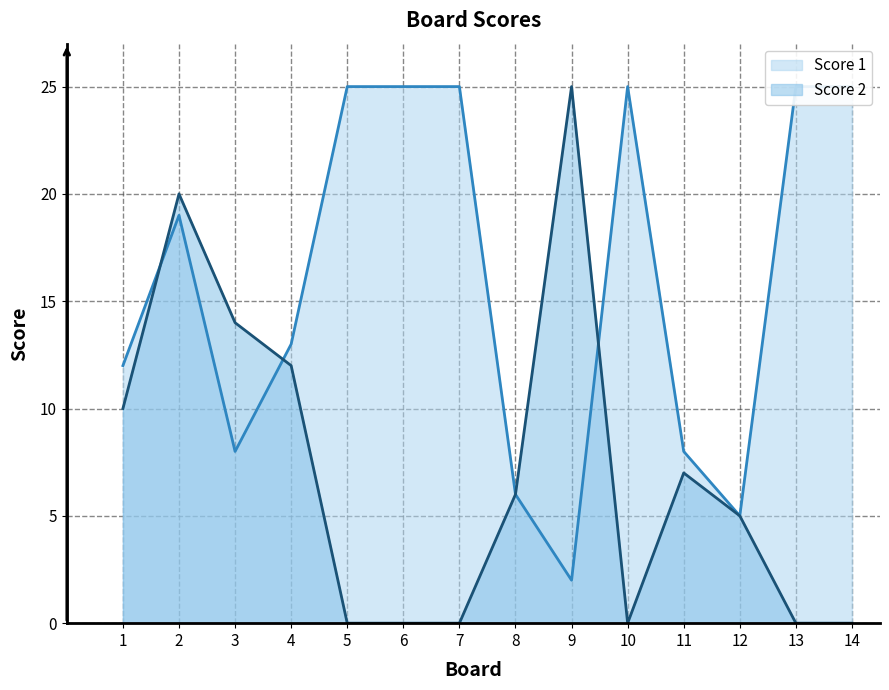

List the series in order of their overall mean, highest first.

Score 1, Score 2